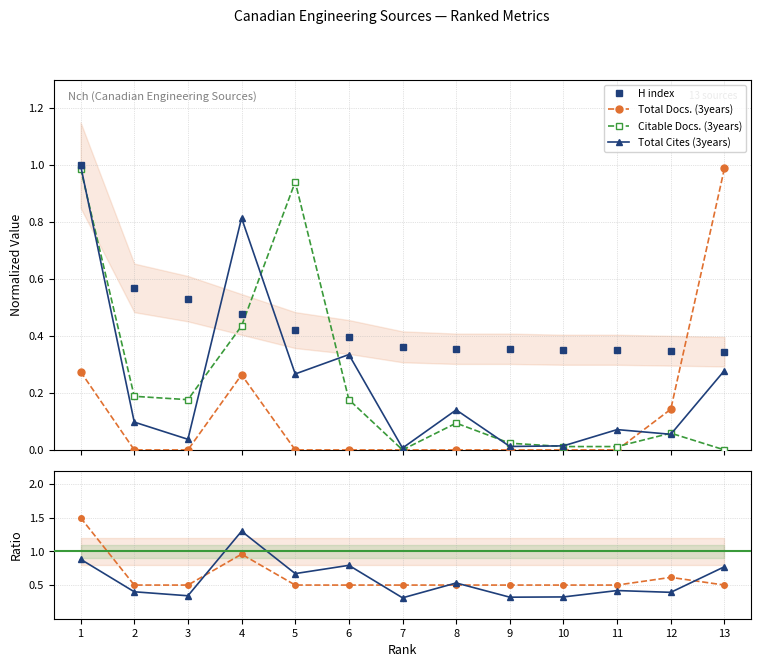

At which label does Total Docs. (3years) reach its minimum?

2